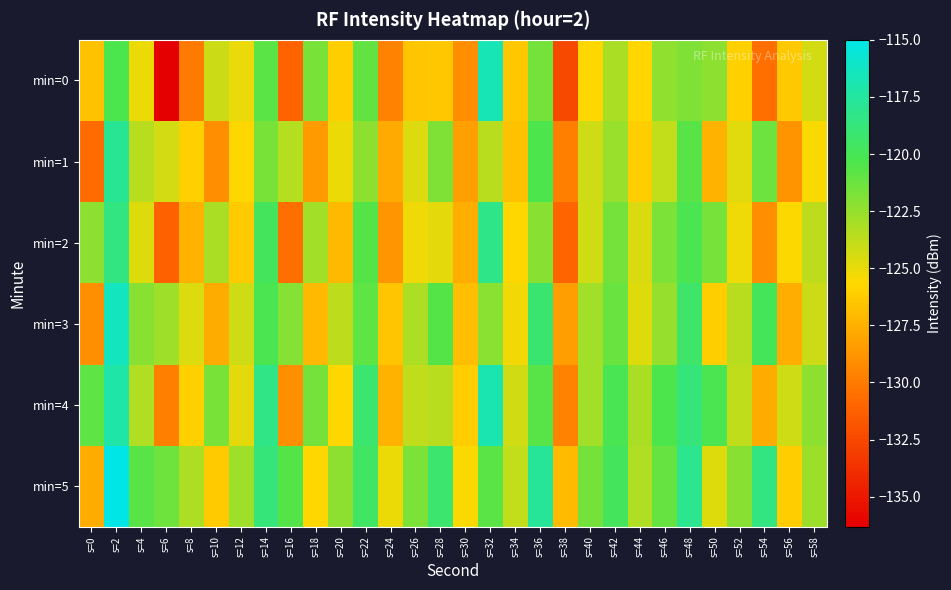

Which has a higher value, s=8 or s=14?

s=14